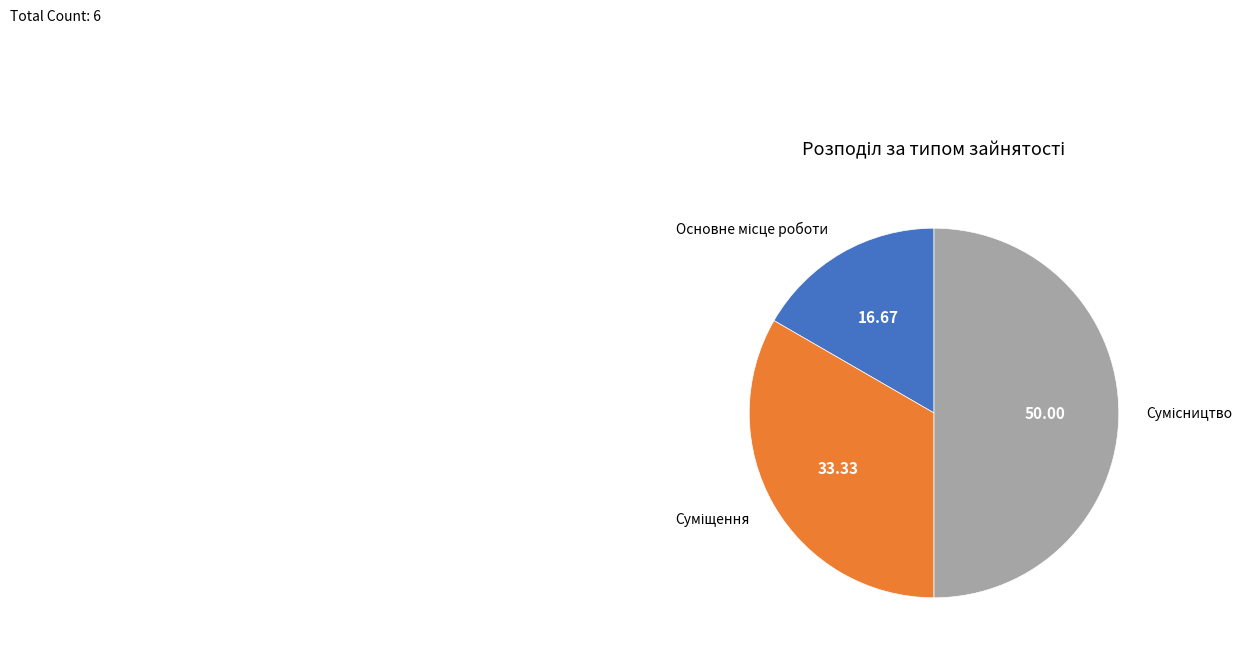

What is the smallest slice in the pie chart?

Основне місце роботи